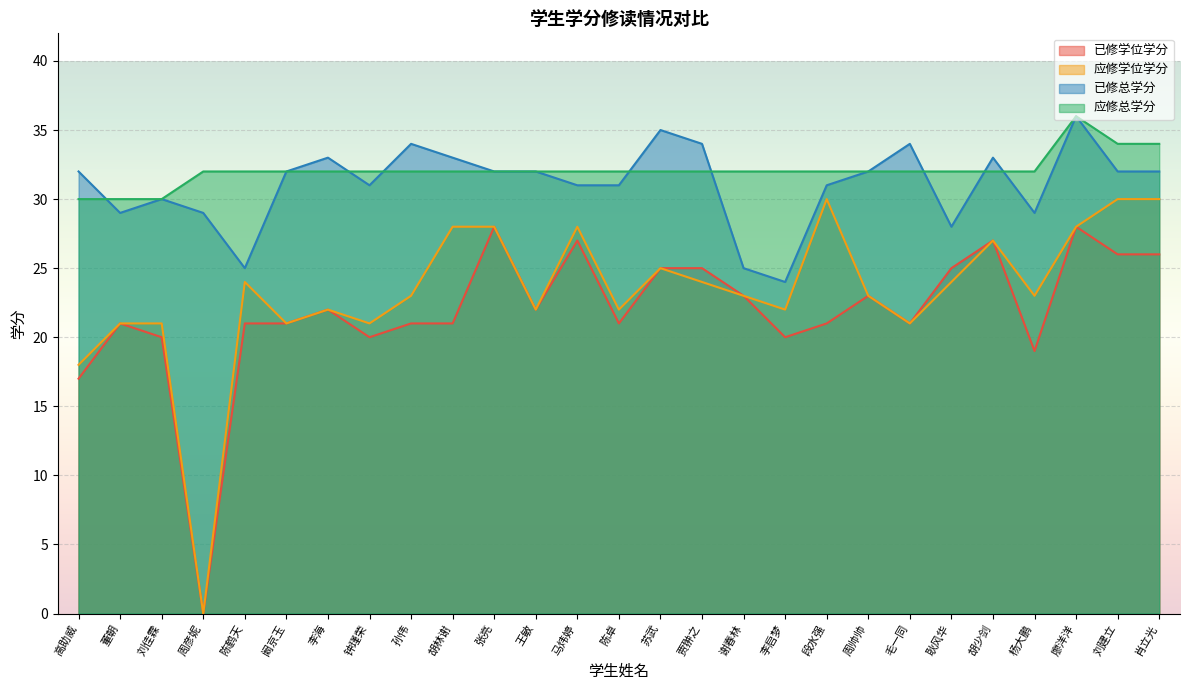

Reading left to right, list all the values displayed in this chart.

已修学位学分: 17	21	20	0	21	21	22	20	21	21	28	22	27	21	25	25	23	20	21	23	21	25	27	19	28	26	26
应修学位学分: 18	21	21	0	24	21	22	21	23	28	28	22	28	22	25	24	23	22	30	23	21	24	27	23	28	30	30
已修总学分: 32	29	30	29	25	32	33	31	34	33	32	32	31	31	35	34	25	24	31	32	34	28	33	29	36	32	32
应修总学分: 30	30	30	32	32	32	32	32	32	32	32	32	32	32	32	32	32	32	32	32	32	32	32	32	36	34	34